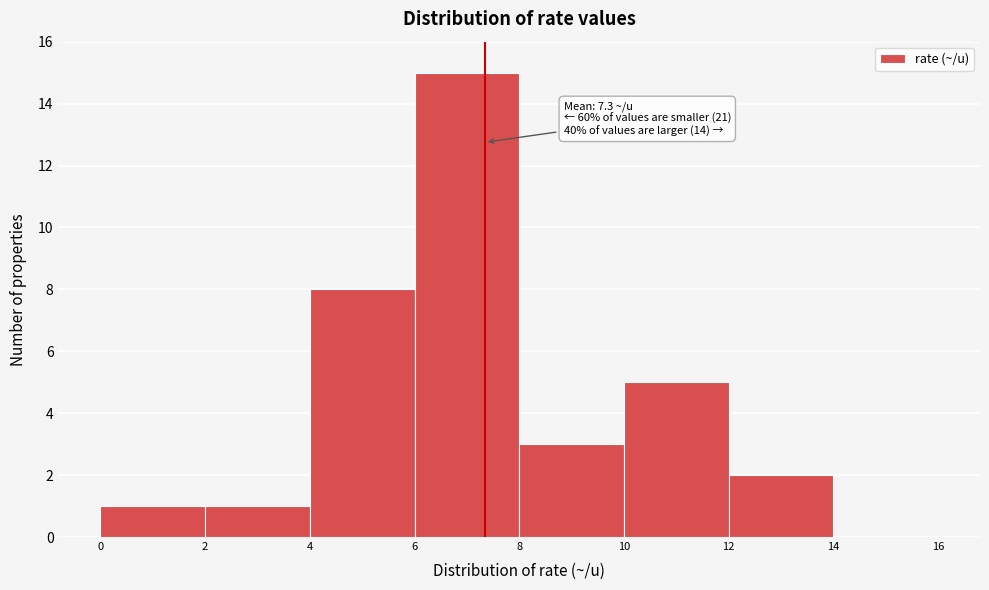

Over which range of the x-axis is the bar tallest?

6 to 8